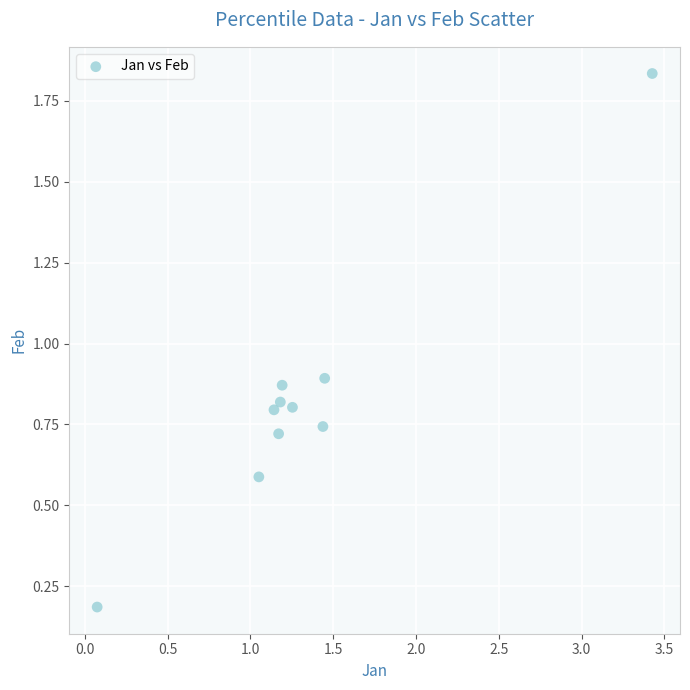

What is the range of Y values (max minus min)?

1.6